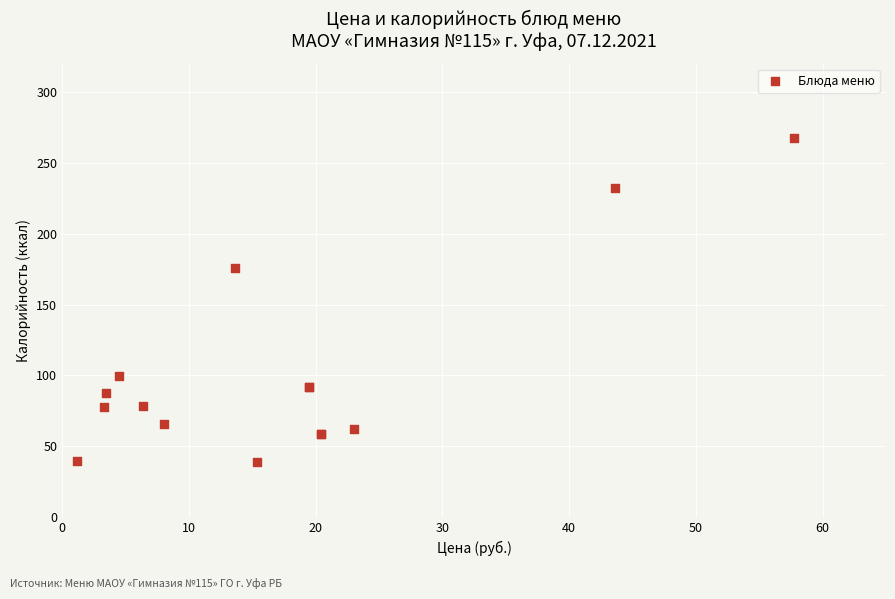

What Y value in the scatter plot is closest to 153?

175.7